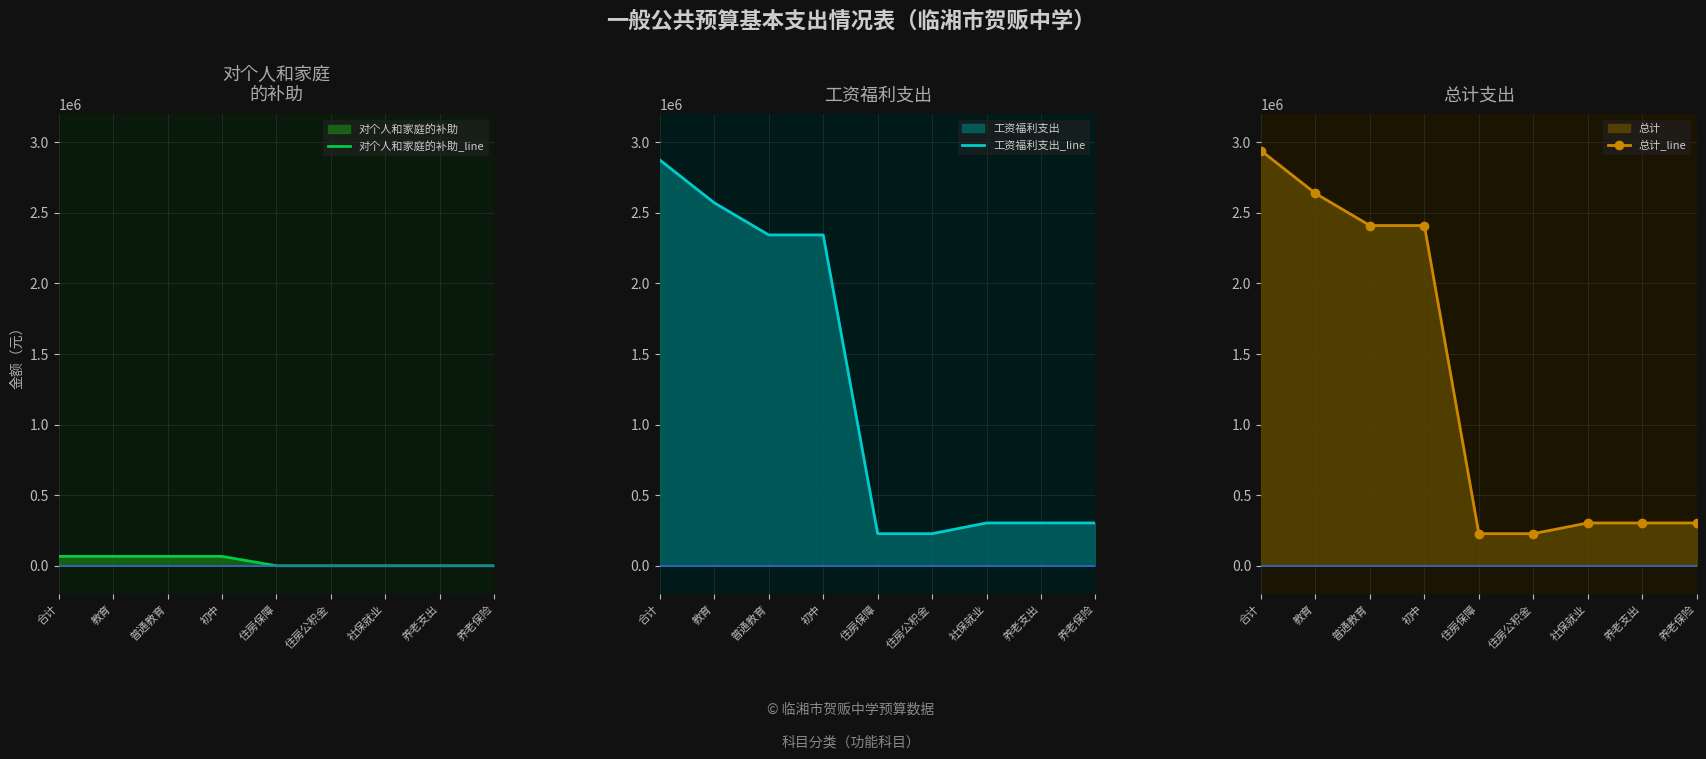

Reading right to left, transcribe all the data shown in this chart.

对个人和家庭的补助_line: 0.0	0.0	0.0	0.0	0.0	66480.0	66480.0	66480.0	66480.0
工资福利支出_line: 303179.5	303179.5	303179.5	227384.6	227384.6	2343433.3	2343433.3	2570818.0	2873997.5
总计_line: 303179.5	303179.5	303179.5	227384.6	227384.6	2409913.3	2409913.3	2637298.0	2940477.5